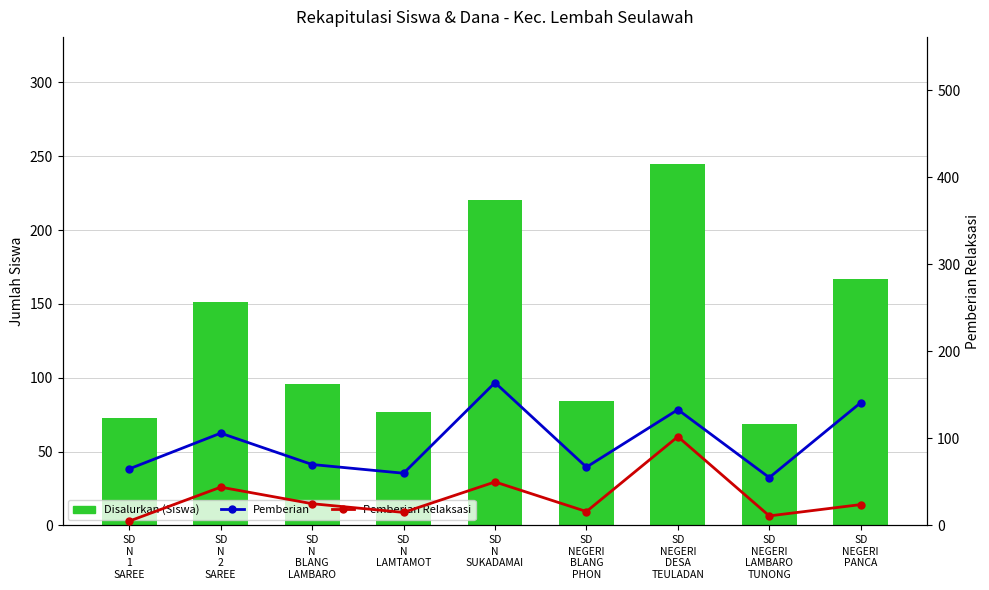

What position from the right is SD
NEGERI
BLANG
PHON?

4